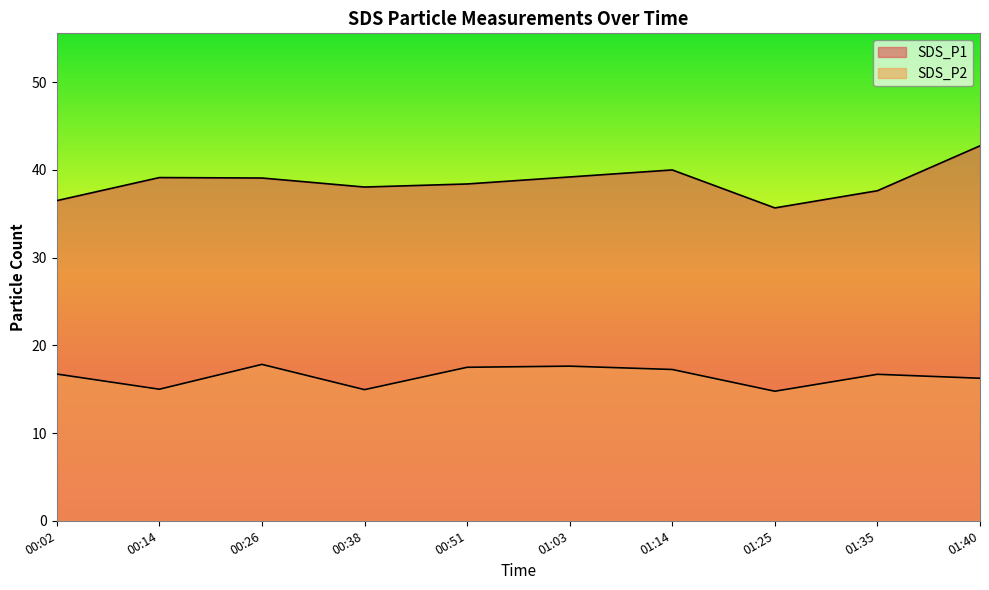

True or false: SDS_P2 and SDS_P1 intersect in this chart.

False